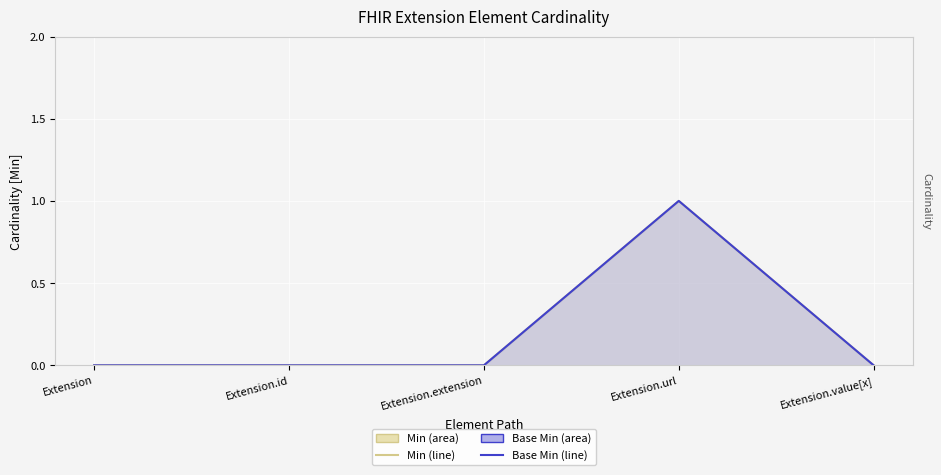

Reading left to right, list all the values displayed in this chart.

Min: 0	0	0	1	0
Base Min: 0	0	0	1	0